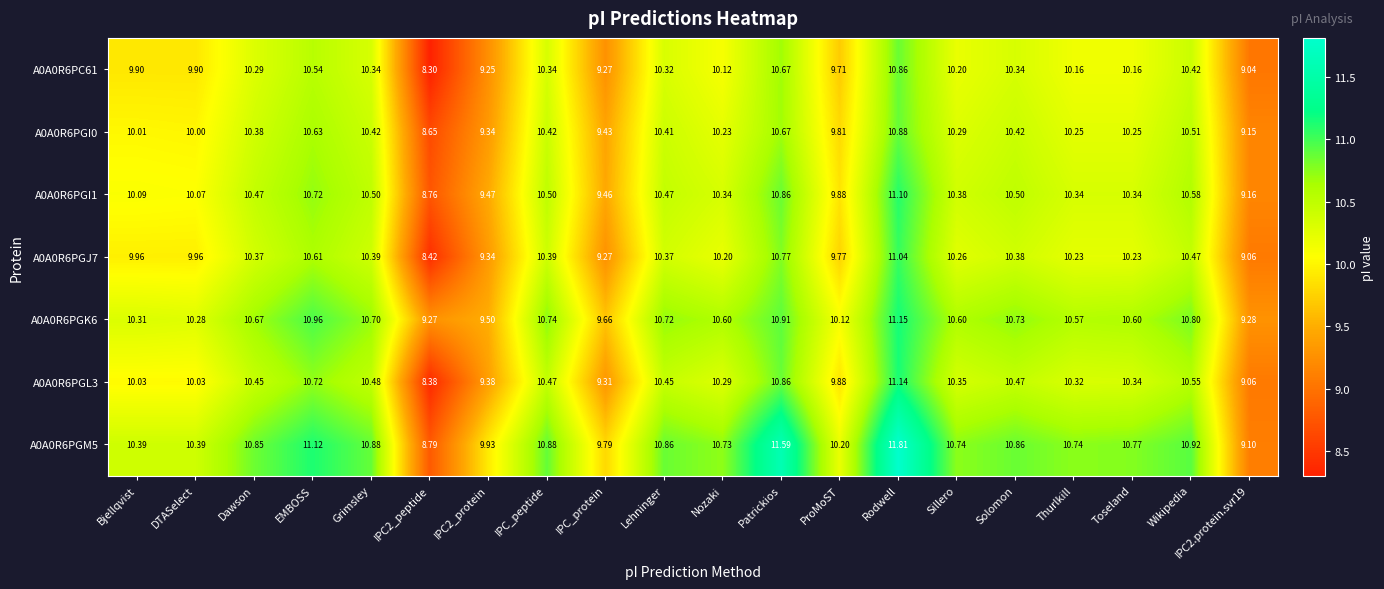

At which label does A0A0R6PGI0 first exceed 10?

Bjellqvist